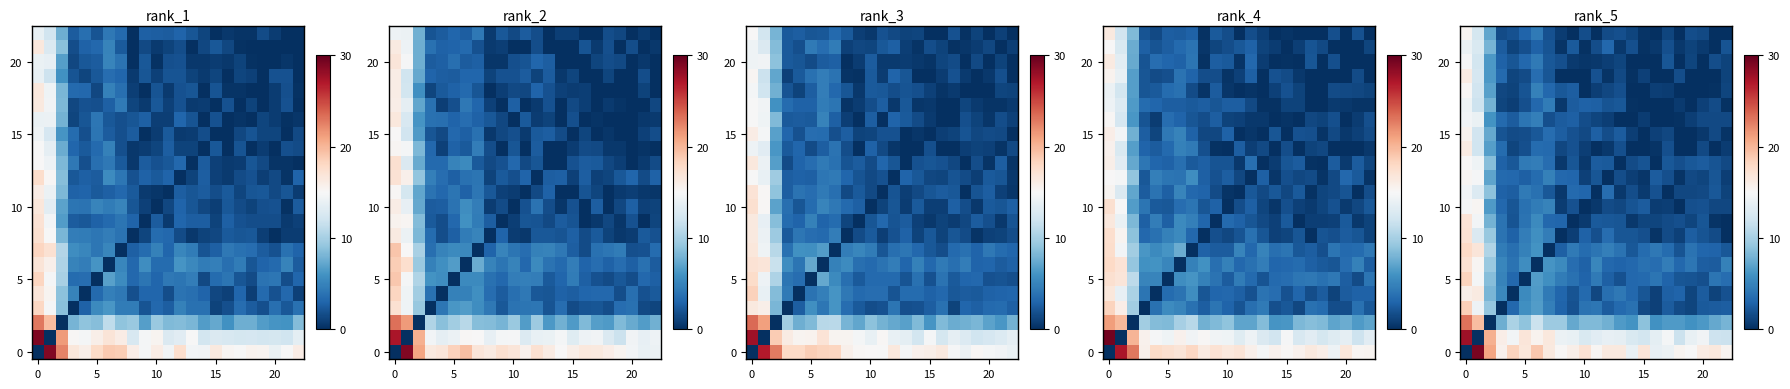

What is the maximum value shown in the chart?

29.2